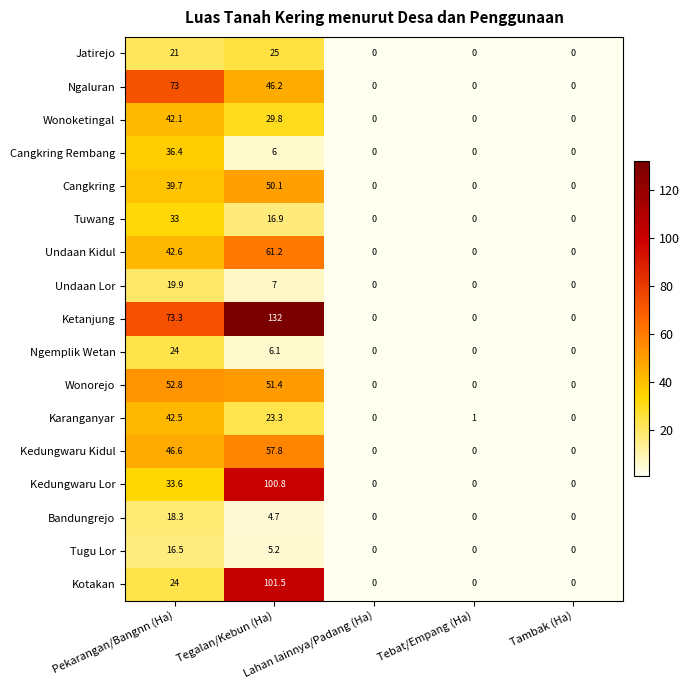

What is the highest value of the Tuwang series?

33.0